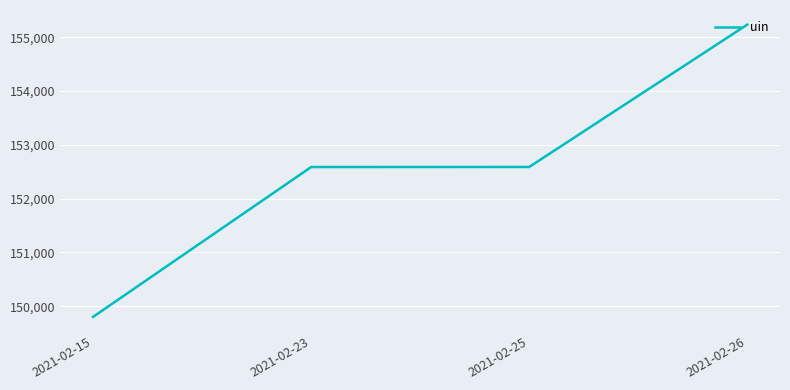

What is the approximate value at 2021-02-26?

155235.0